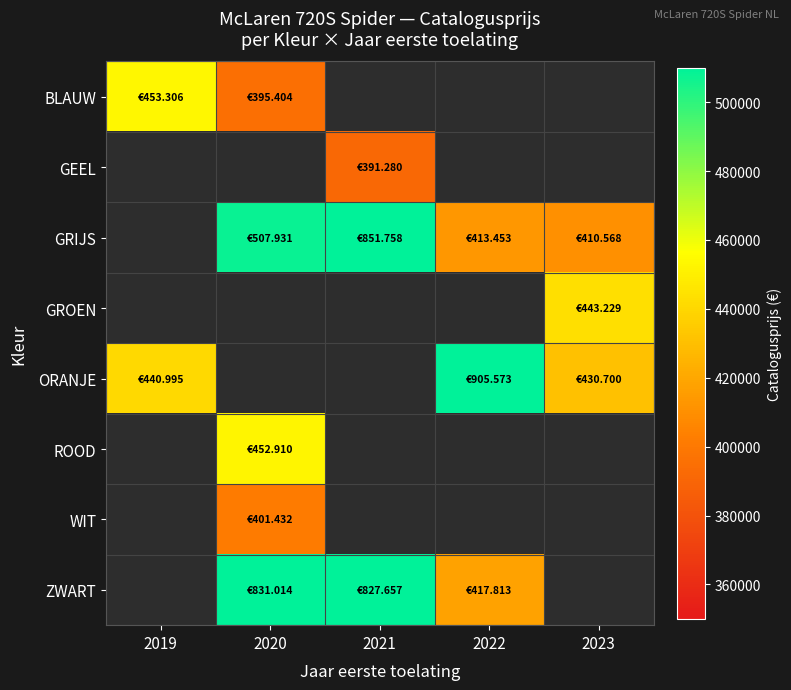

Which series changed the most between 2019 and 2022?

ORANJE